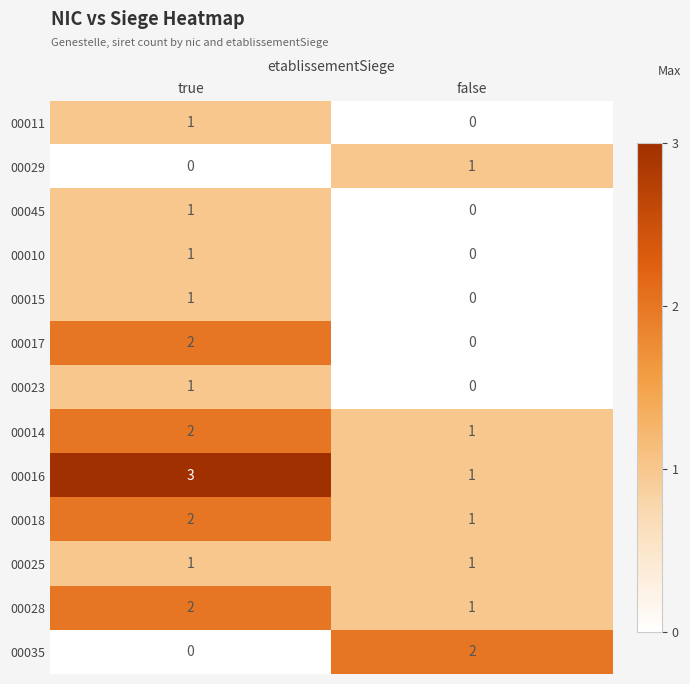

The value of 00017 at true is 2. True or false?

True